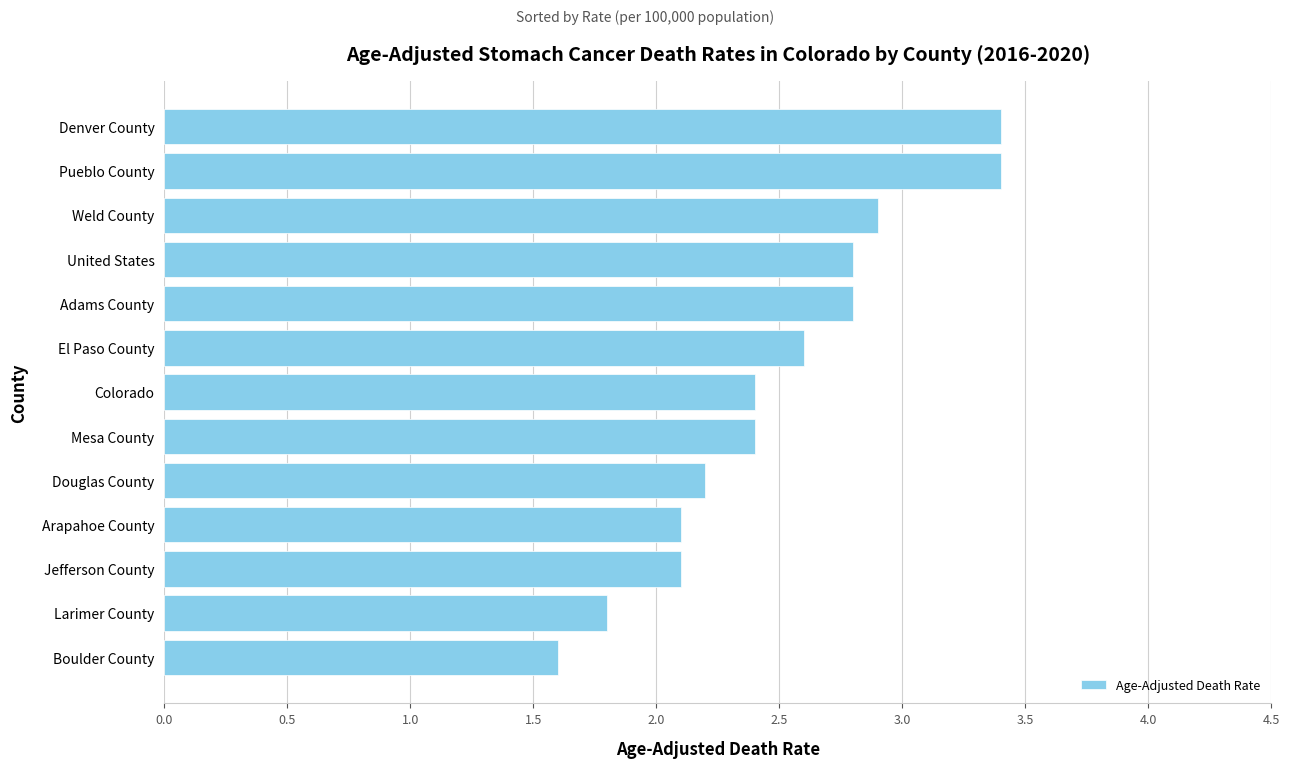

Which category has the lowest value across all series?

Boulder County